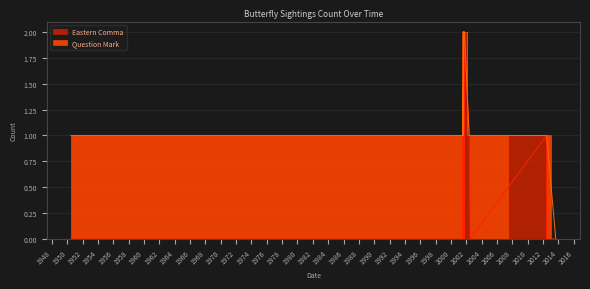

What is the label of the 4th point from the right?

2001-08-05